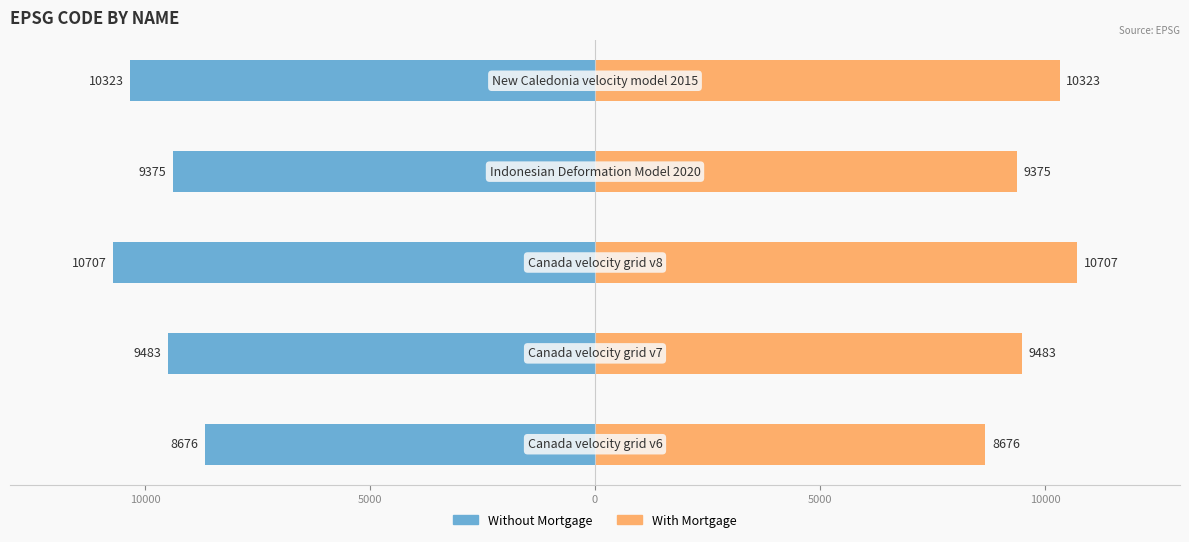

List the series in order of their peak value, lowest first.

Without Mortgage, With Mortgage